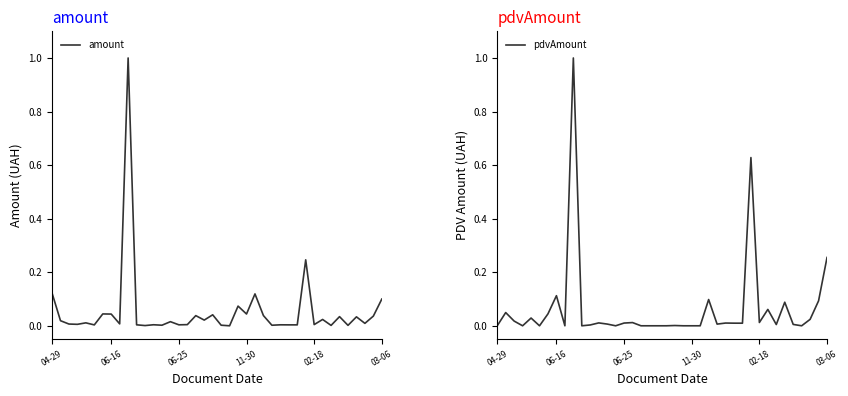

At 24, list the series in order from smallest to largest.

pdvAmount, amount